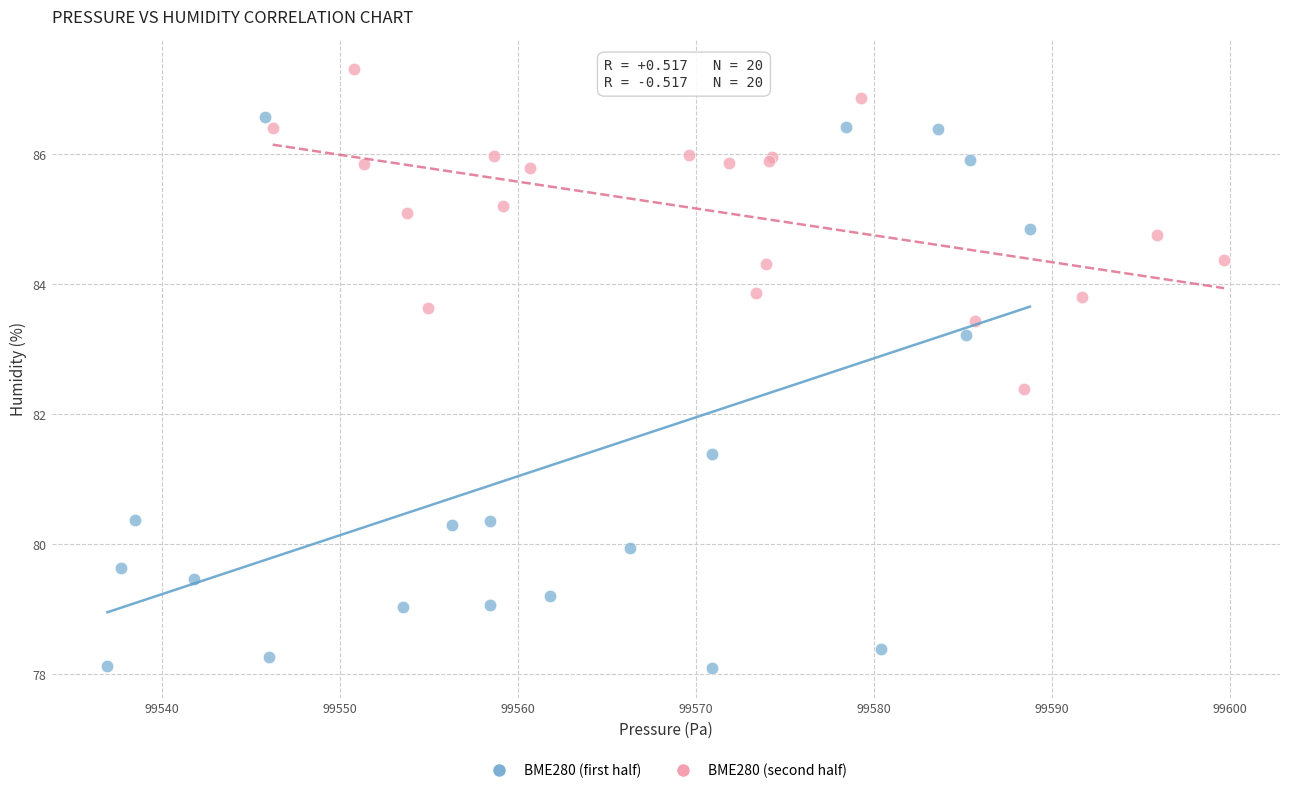

Which series reaches the maximum Y coordinate?

BME280 (second half)